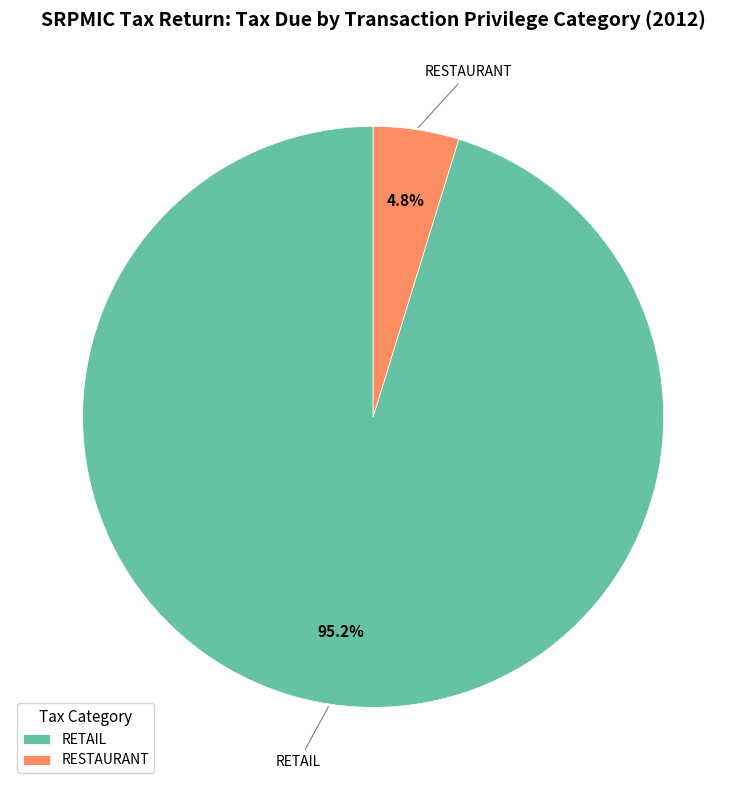

The RETAIL slice represents 95% of the pie. True or false?

True